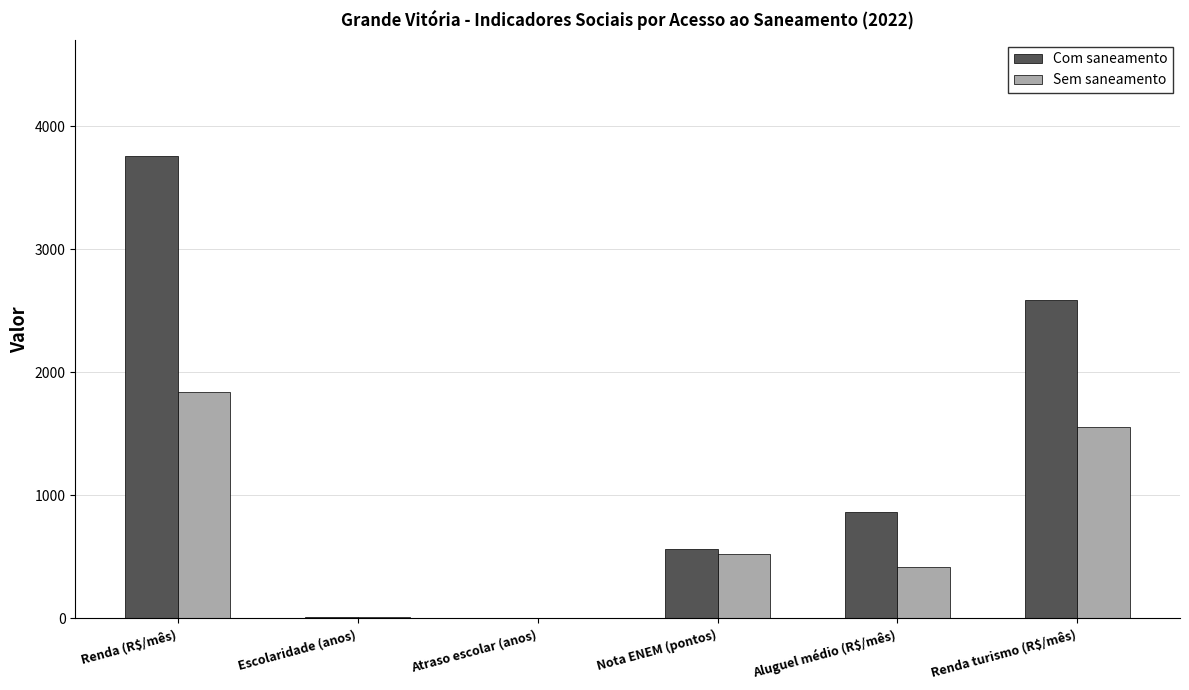

Which category has the highest value across all series?

Renda (R$/mês)